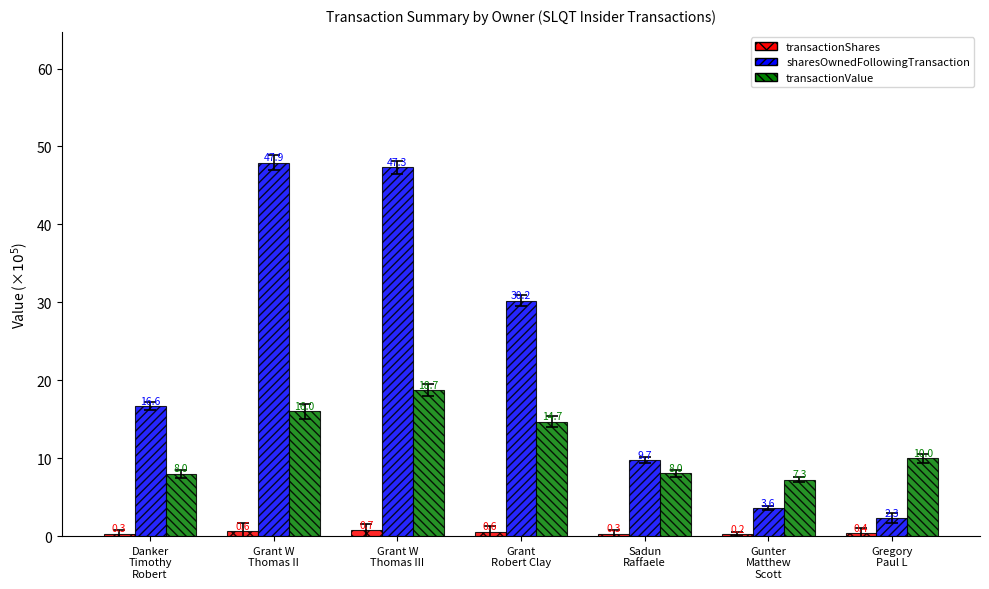

Is it true that sharesOwnedFollowingTransaction equals 16.6 at Danker
Timothy
Robert?

True